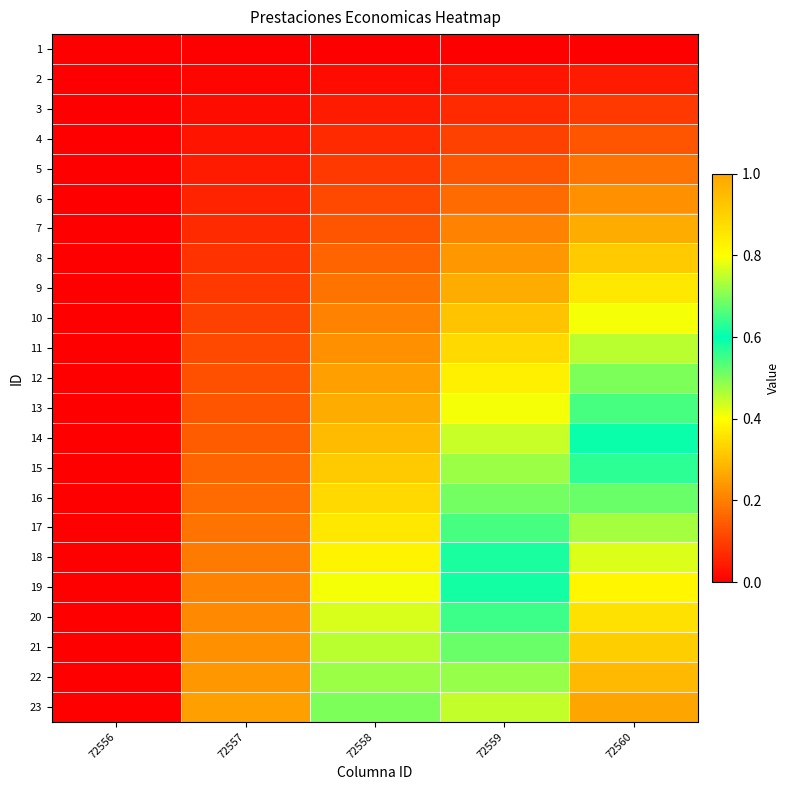

What is the total value across all series at 72557?

2.9